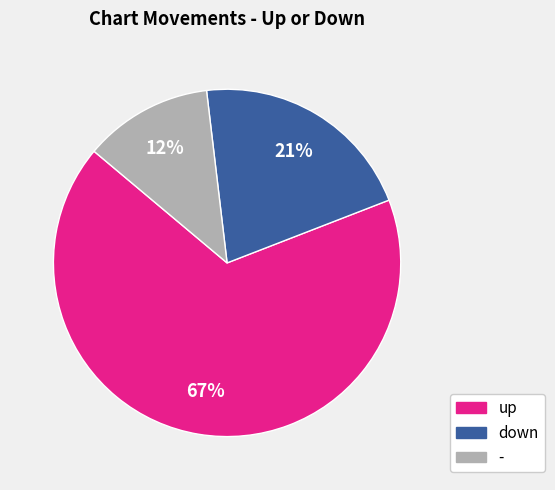

Rank the categories by value from highest to lowest.

up, down, -